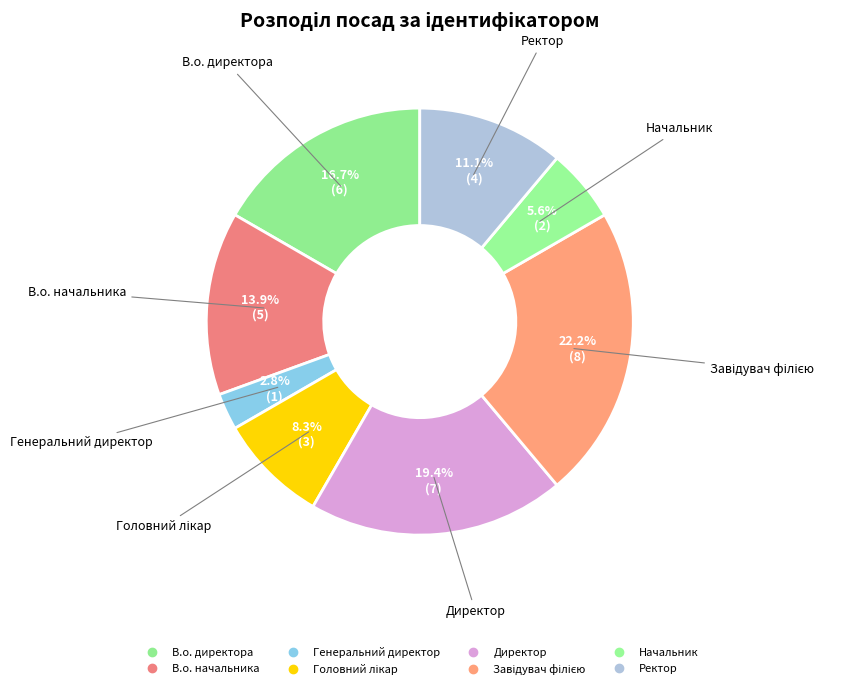

Approximately how many times larger is the value at Начальник compared to Директор?

0.3